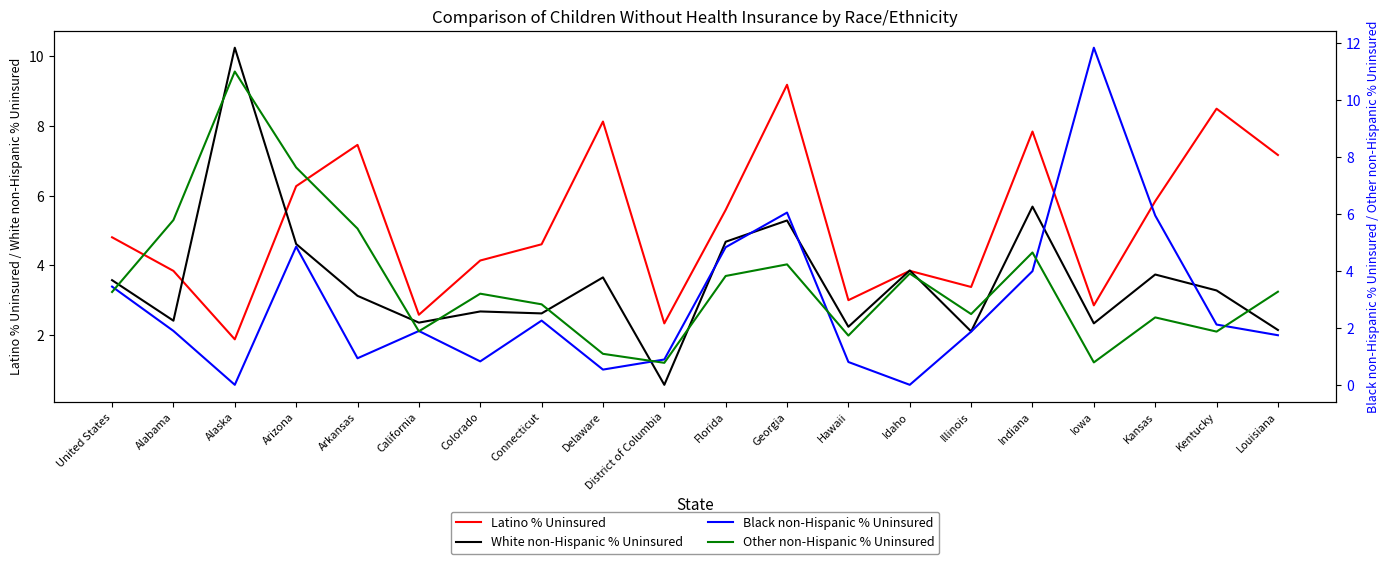

Which has a higher value, Iowa or District of Columbia?

Iowa